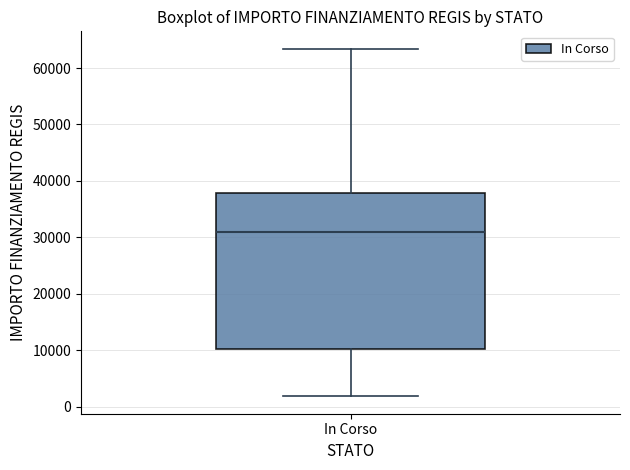

Read this box plot against the y-axis: the position of the median line, the range covered by the box, and the ends of both whiskers. The values are not printed on the chart, so give them approximately, as read against the axis.

median 31000, box 10000 to 38000, whiskers 2000 to 63000